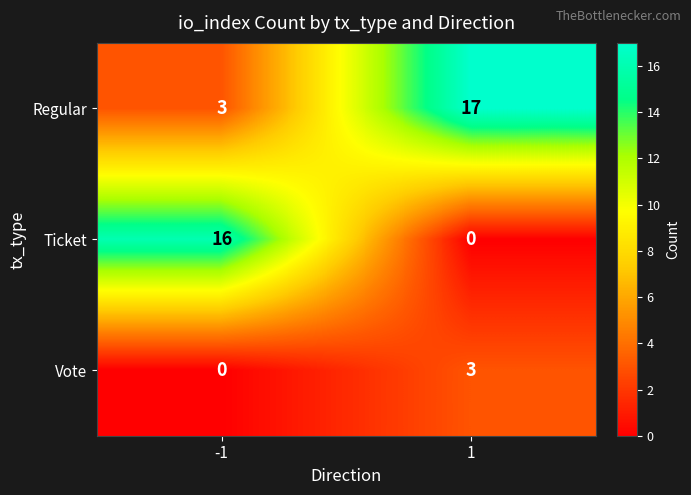

Rank the series at -1 from lowest to highest value.

Vote, Regular, Ticket